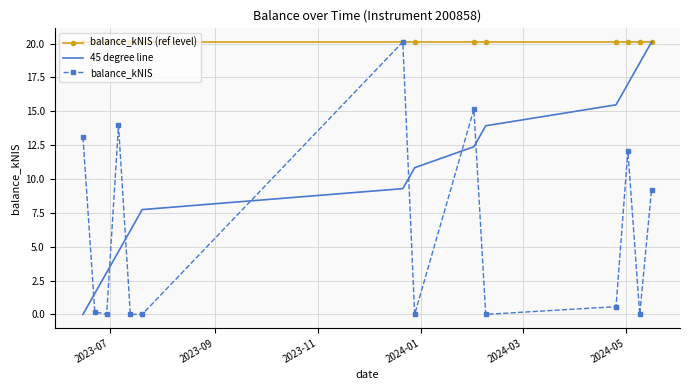

Rank the series by their average value, from highest to lowest.

balance_kNIS (ref level), 45 degree line, balance_kNIS